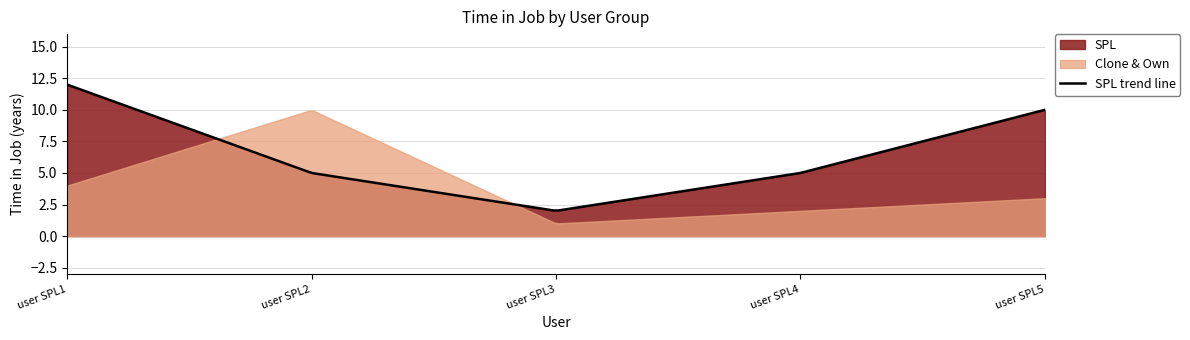

How many SPL values are between 5 and 10?

3